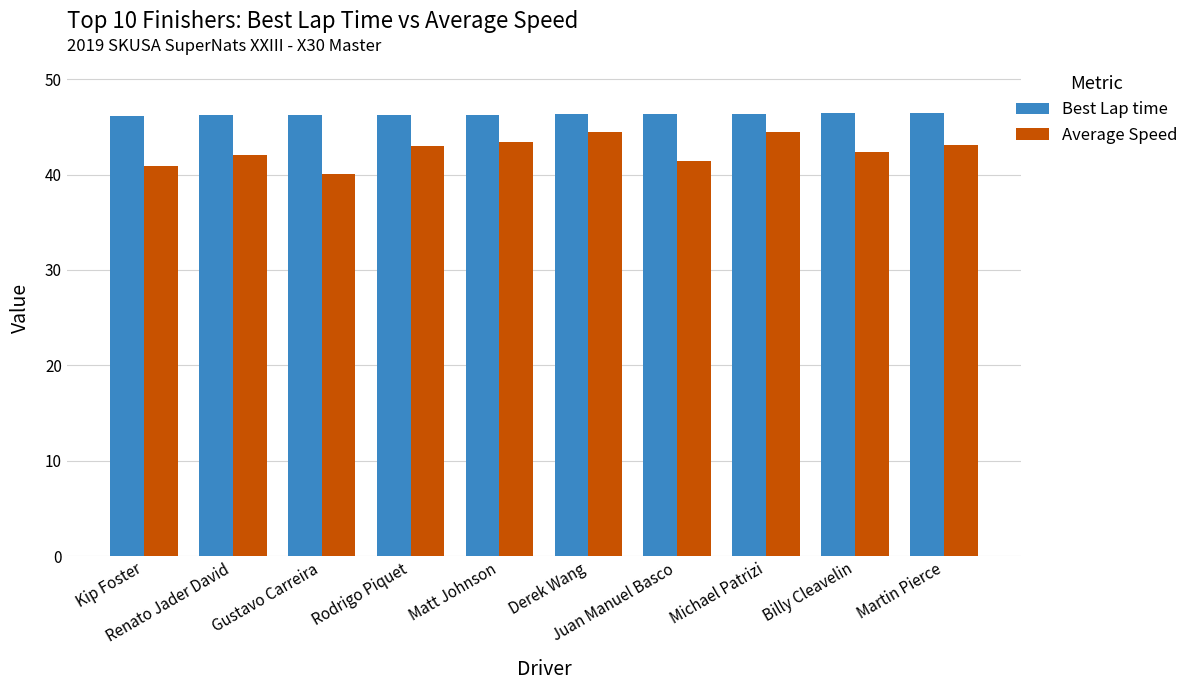

Is the value of Best Lap time at Kip Foster greater than the value of Average Speed at Matt Johnson?

Yes